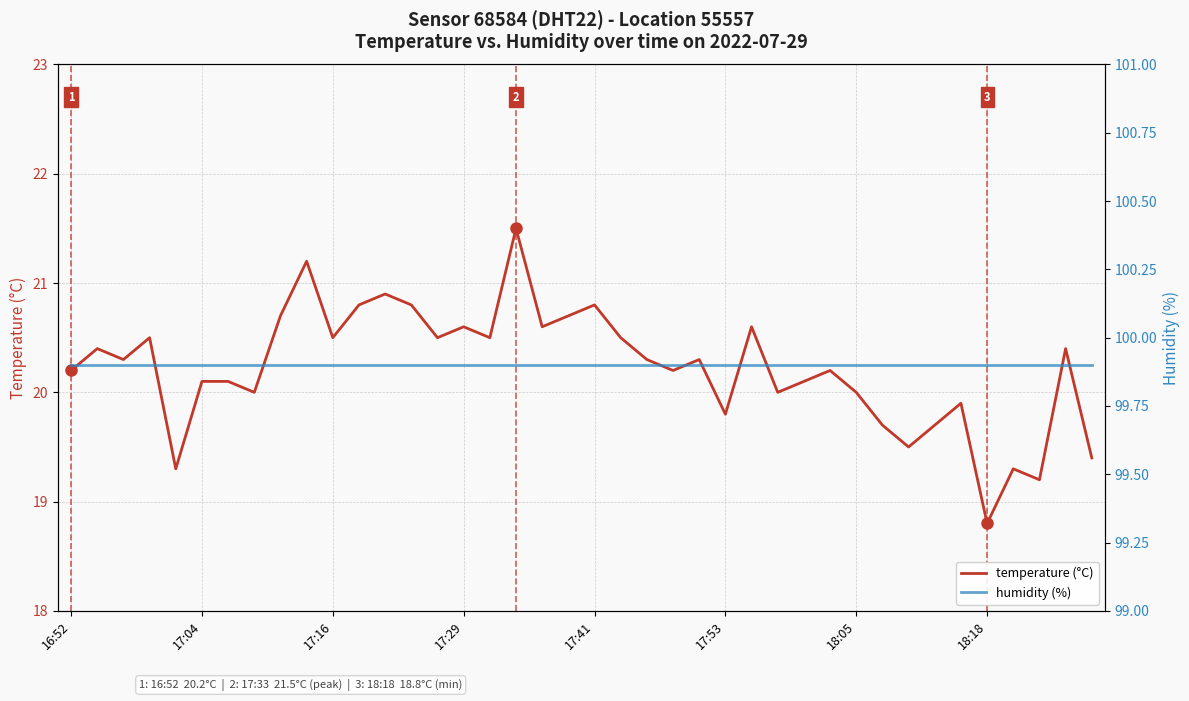

Is it true that humidity (%) equals 99.9 at 14?

True